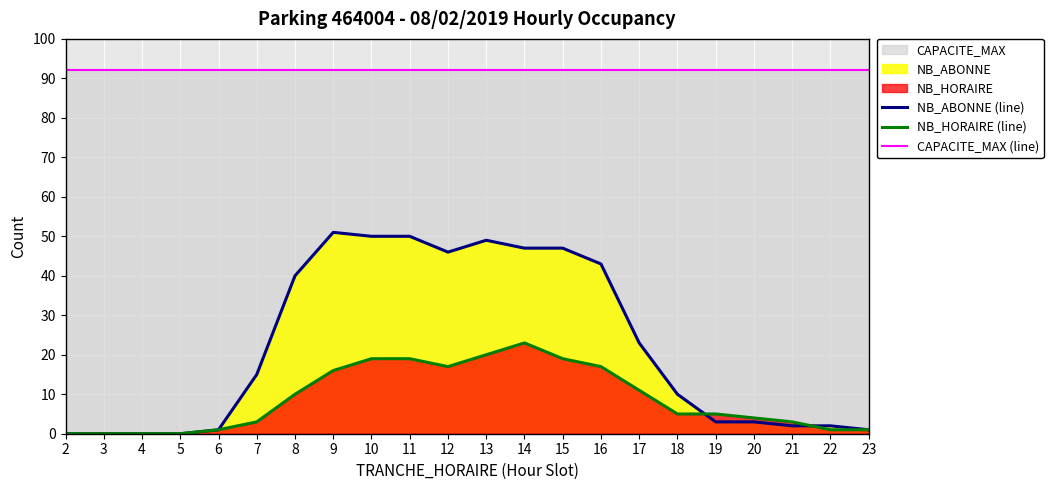

How many data points does each series have?

22